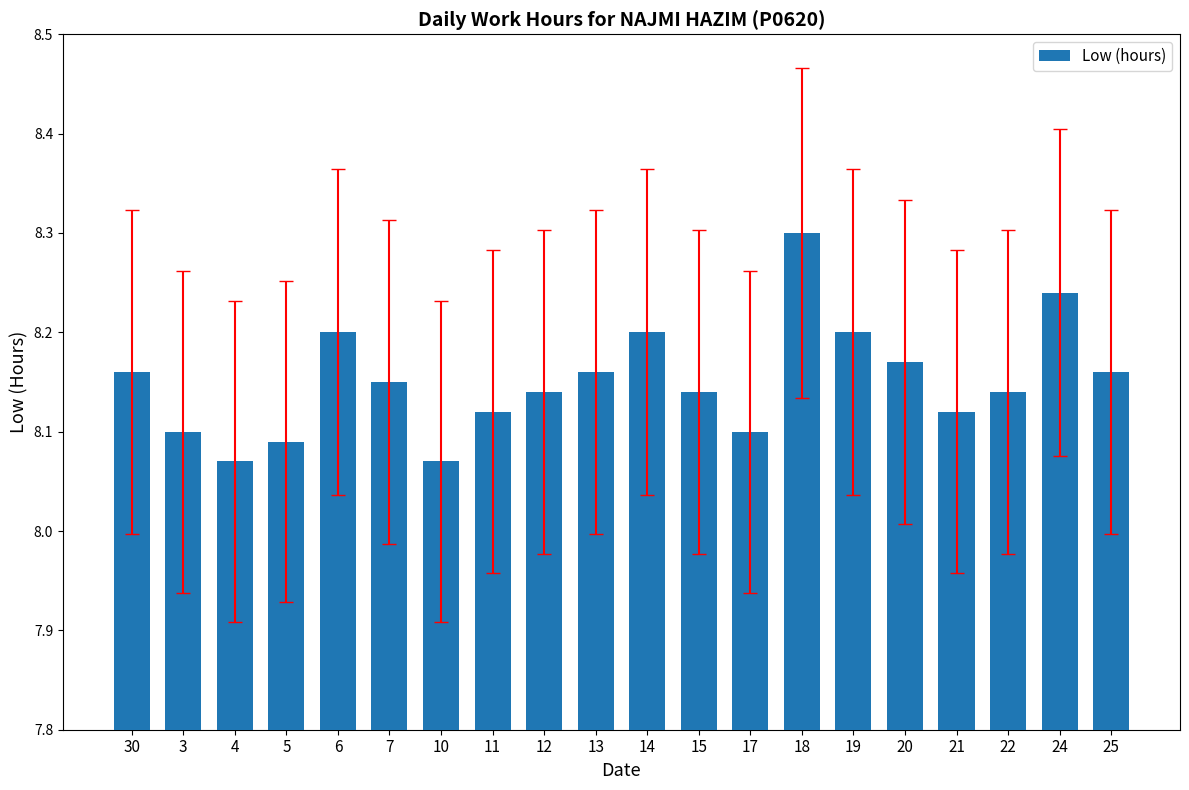

Which label corresponds to the largest value in the chart?

18